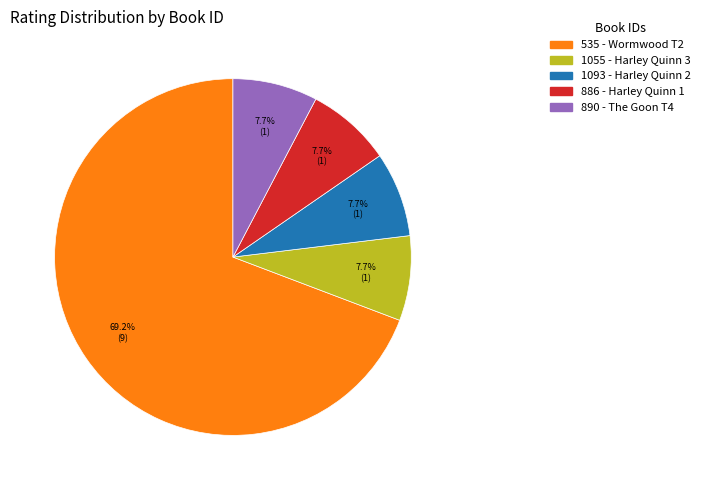

Is 886 the majority of the pie?

No